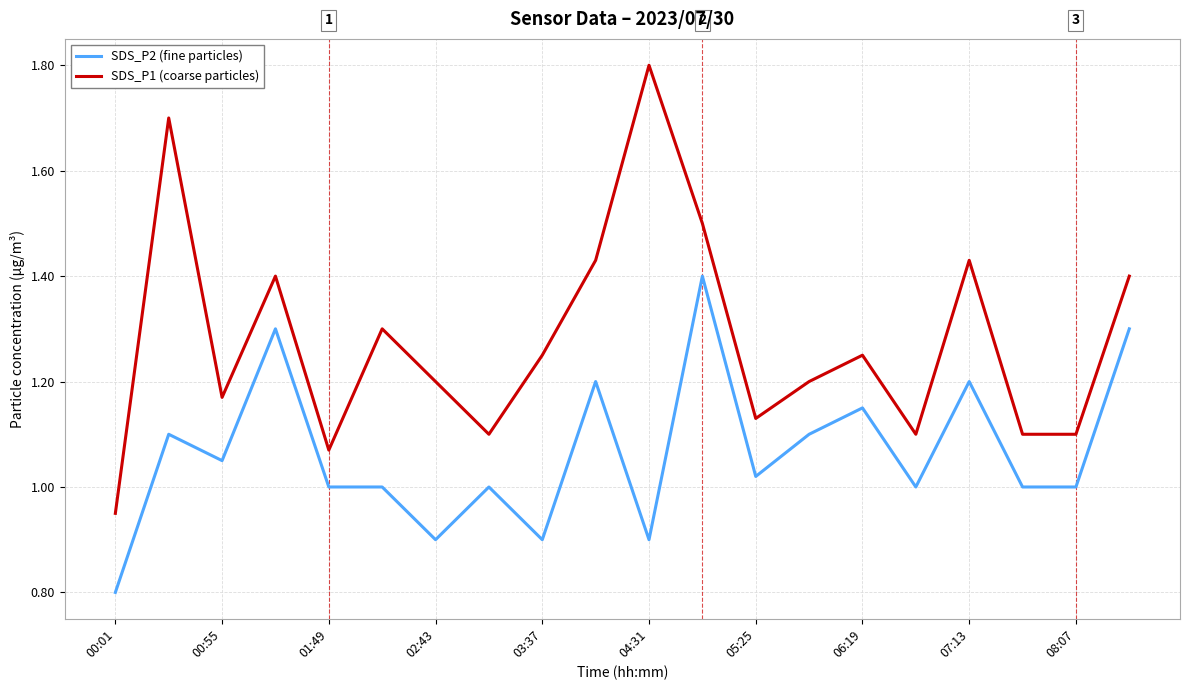

Does the chart display data point markers on the line(s)?

No